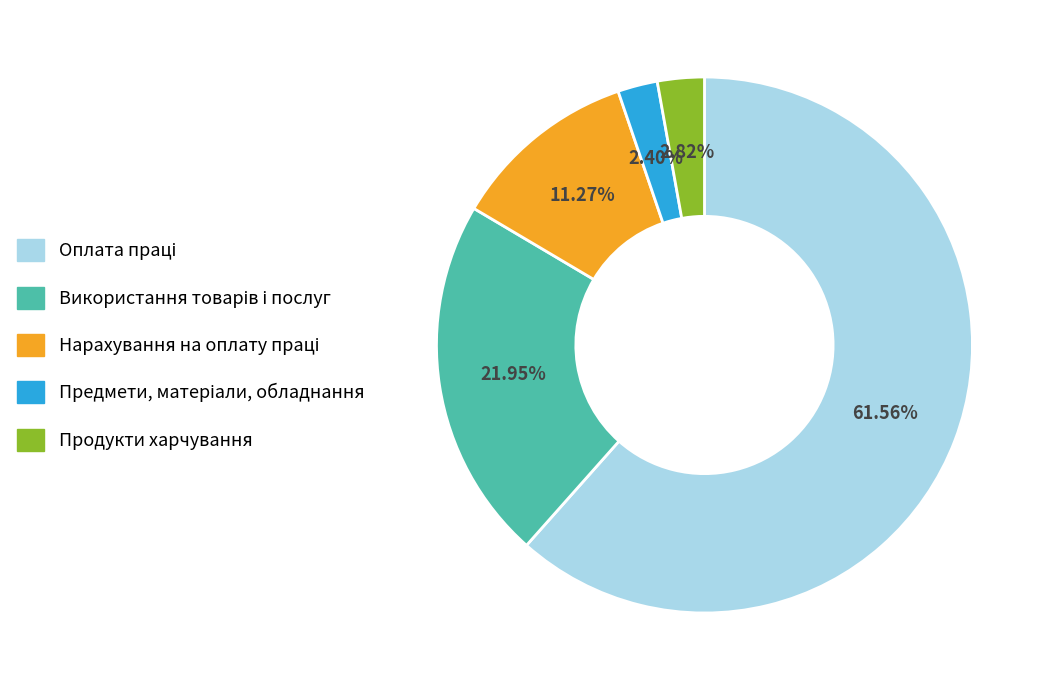

Is there a majority slice in this chart?

Yes